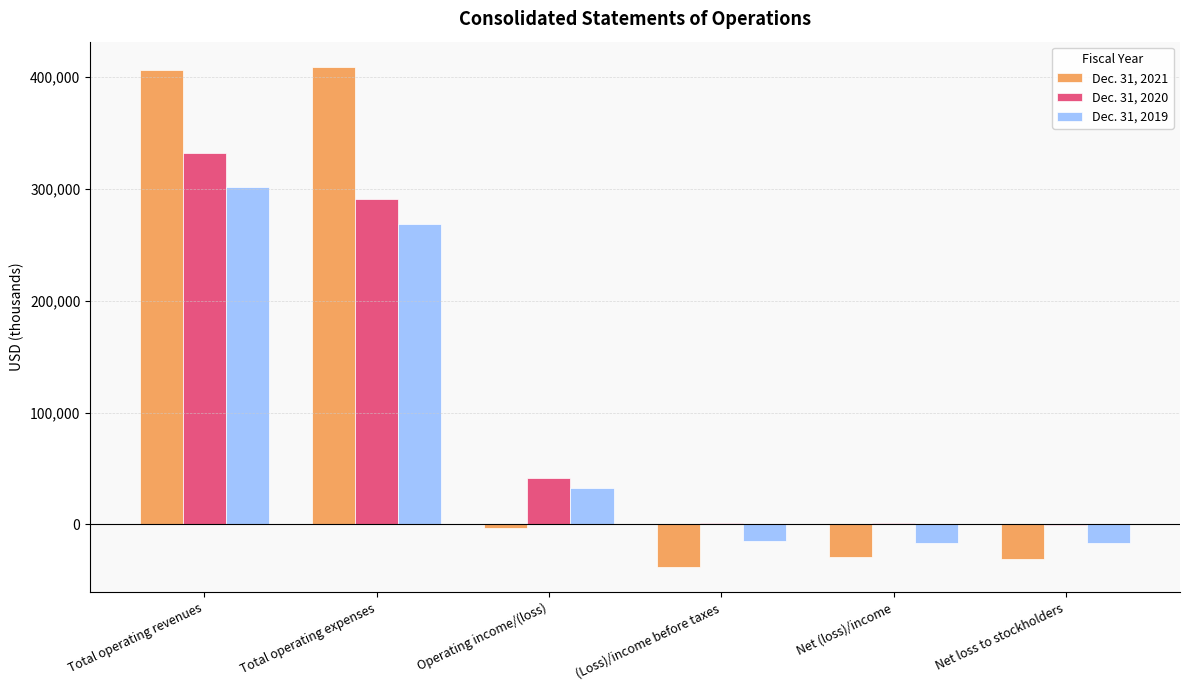

At which category is the sum across all series the highest?

Total operating revenues